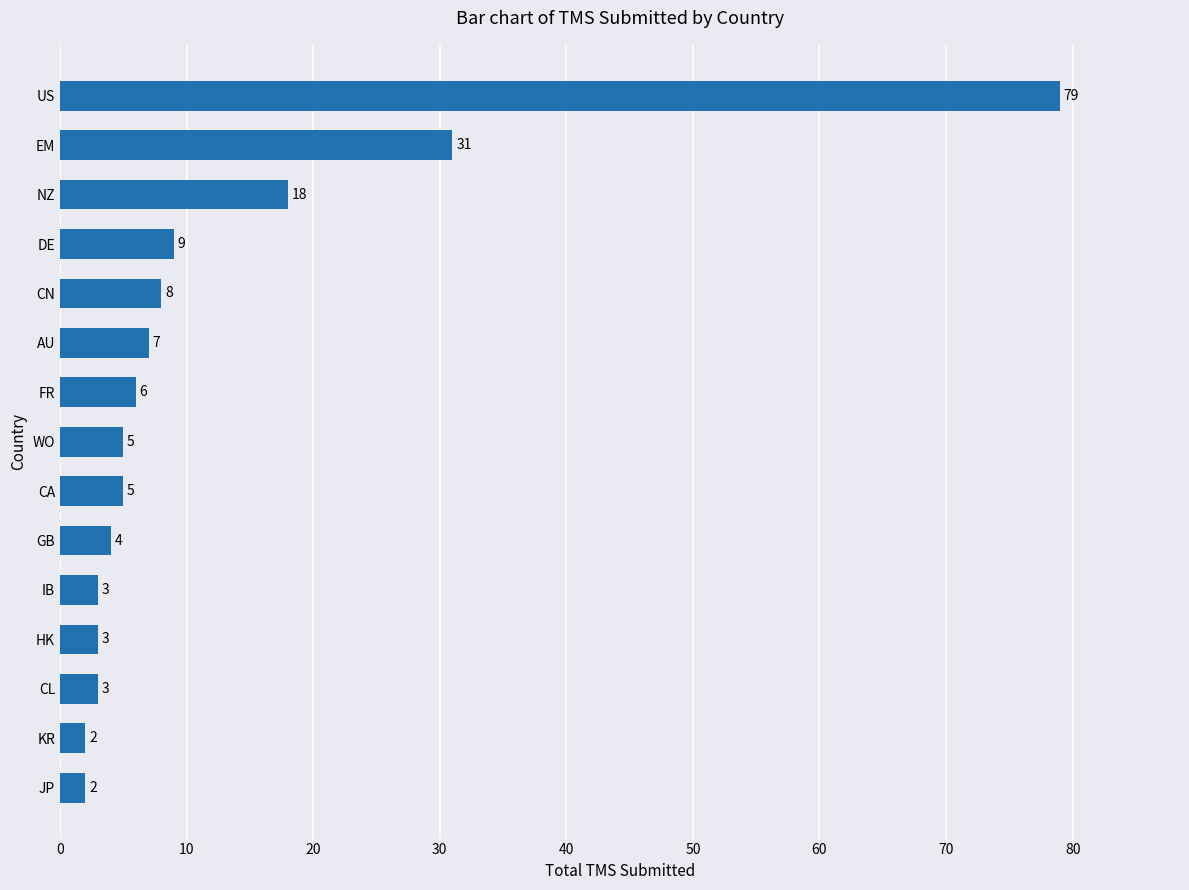

Which has a higher value, EM or NZ?

EM